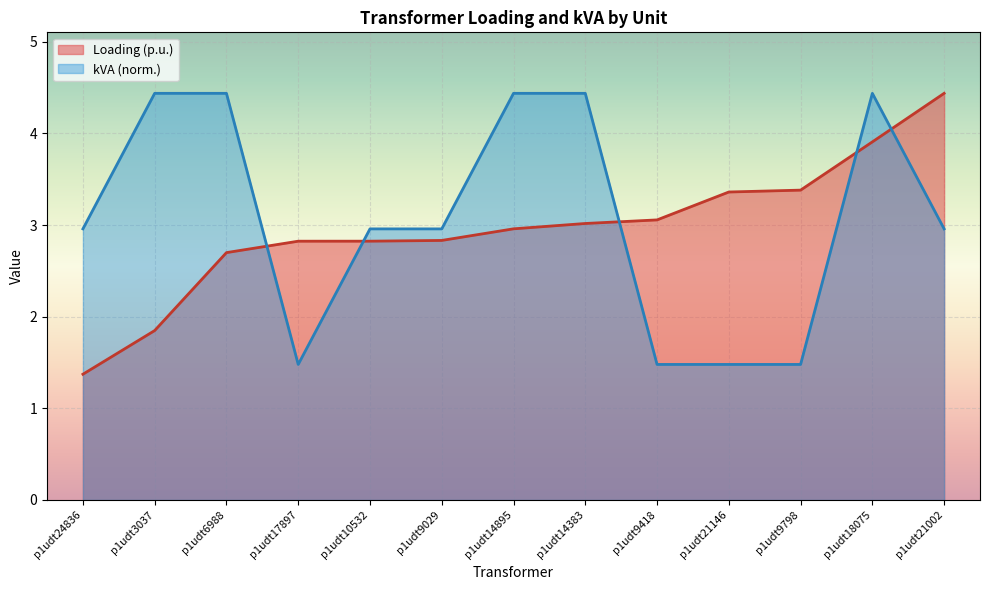

At which category is the sum across all series the highest?

p1udt18075